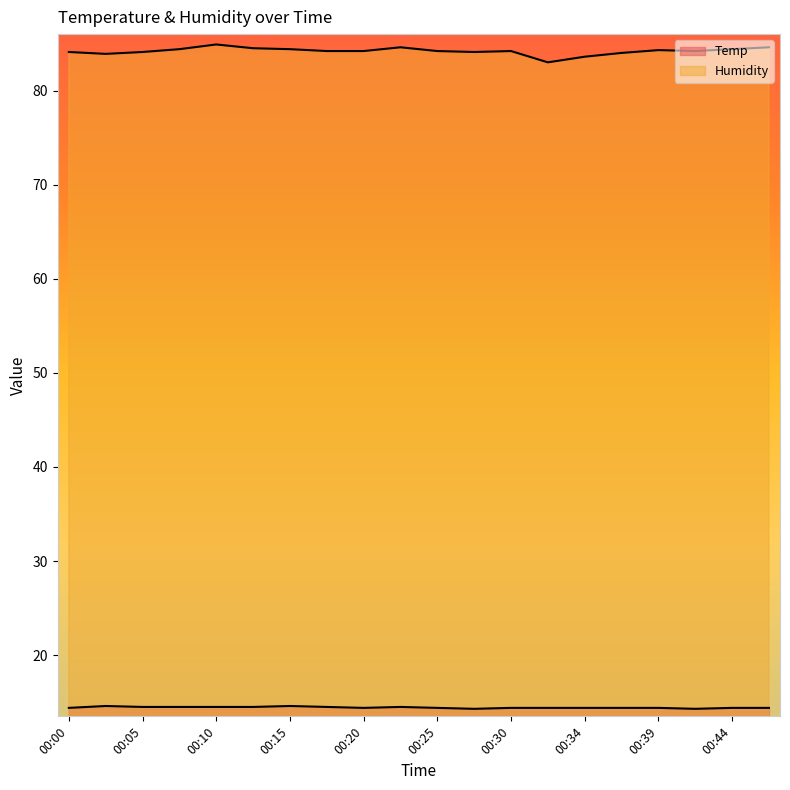

True or false: Humidity has a value of 31.9 at 00:22.

False